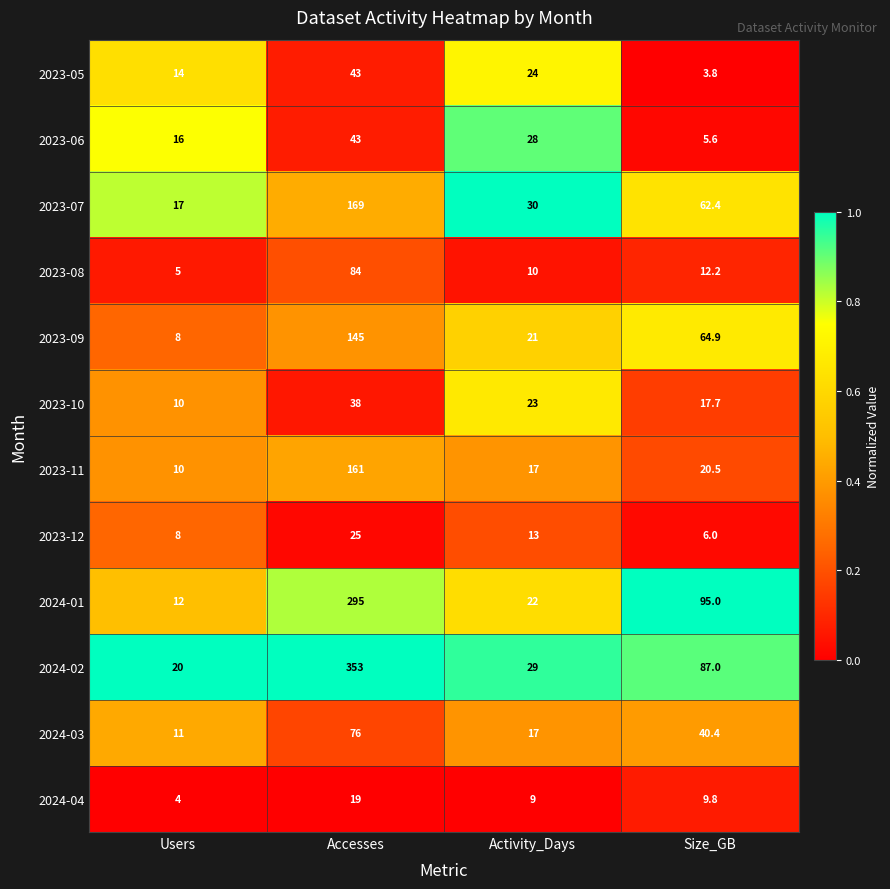

Which series has the largest total across all categories?

2024-02